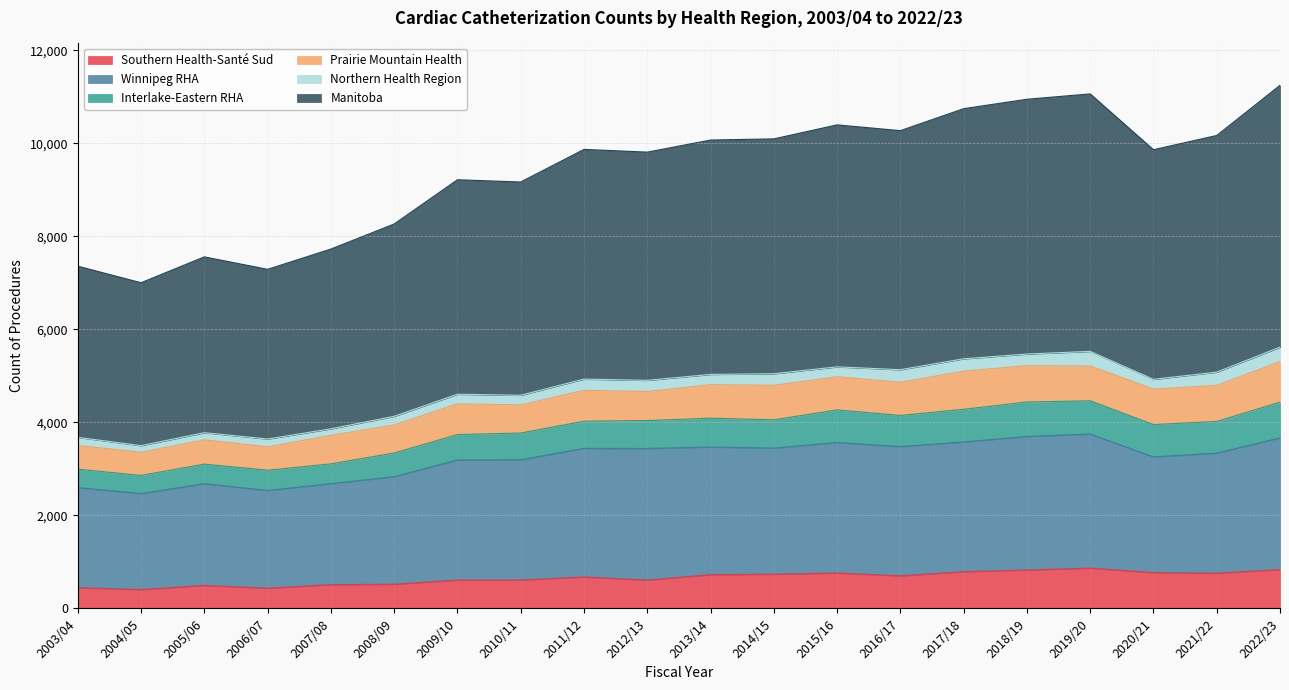

At which label does Southern Health-Santé Sud reach its peak?

2019/20